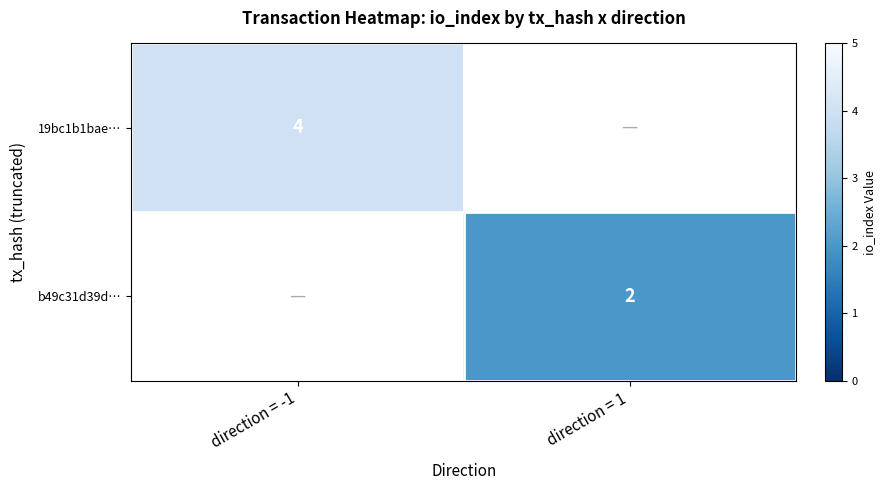

What is the minimum value shown in the chart?

2.0